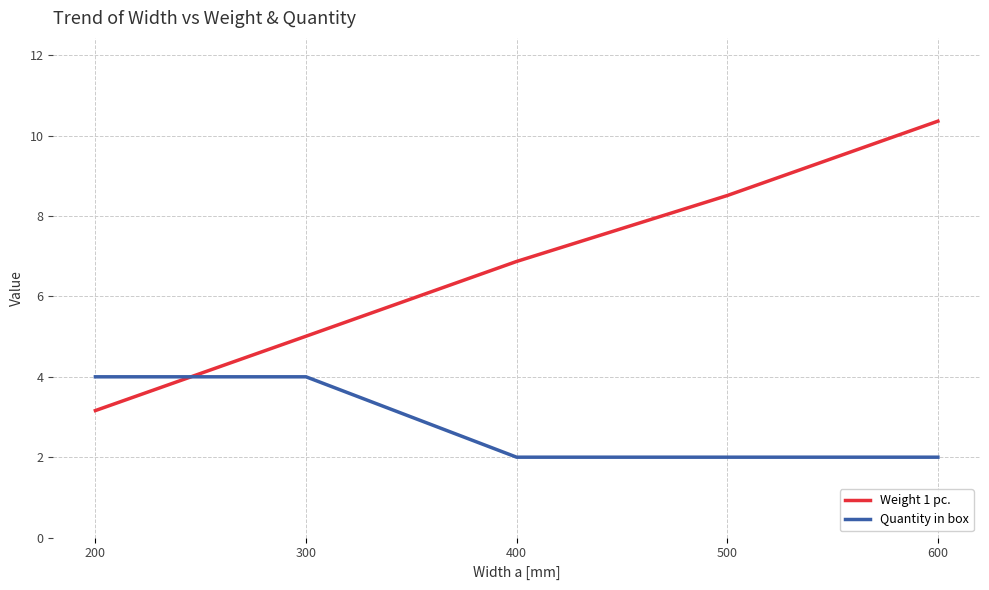

Which category has the lowest value in the Weight 1 pc. series?

200